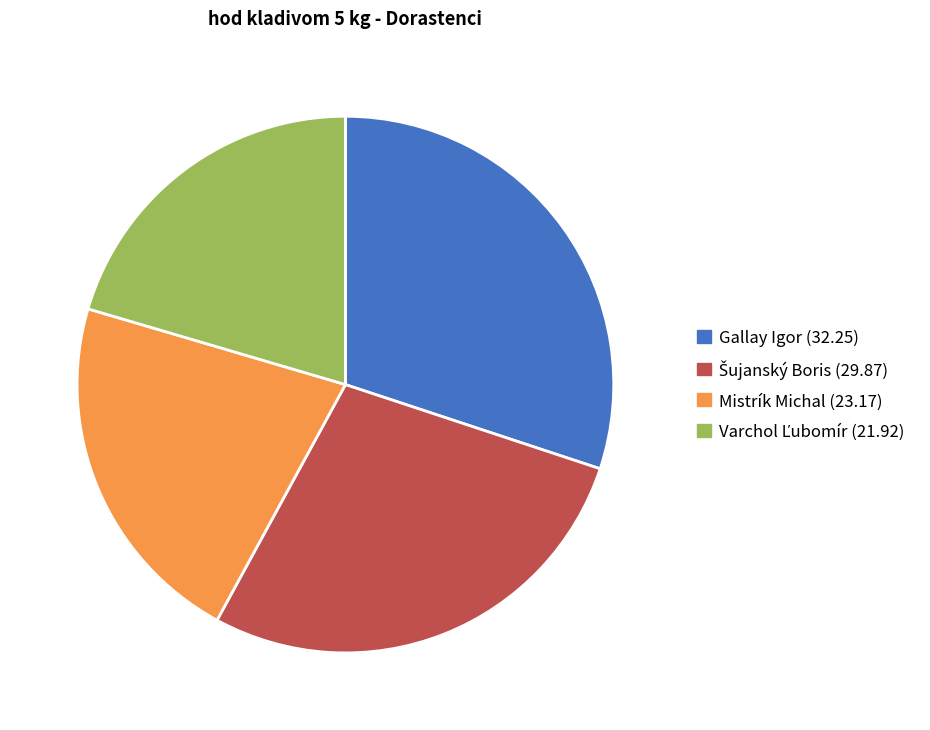

Is it true that Mistrík Michal is 22% of the pie?

True